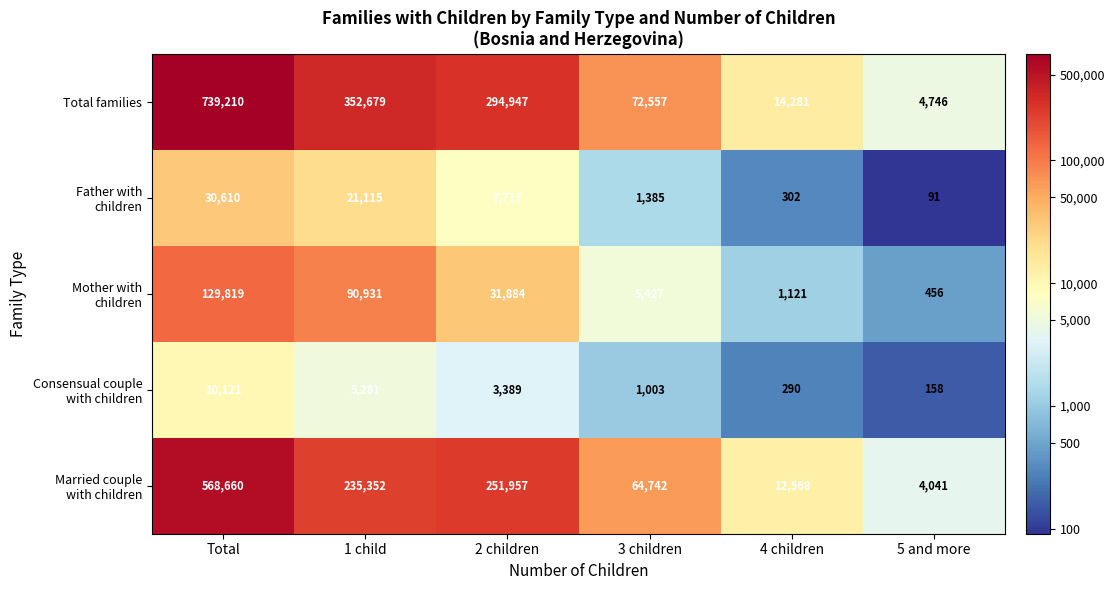

Which series has the widest spread of values?

Total families